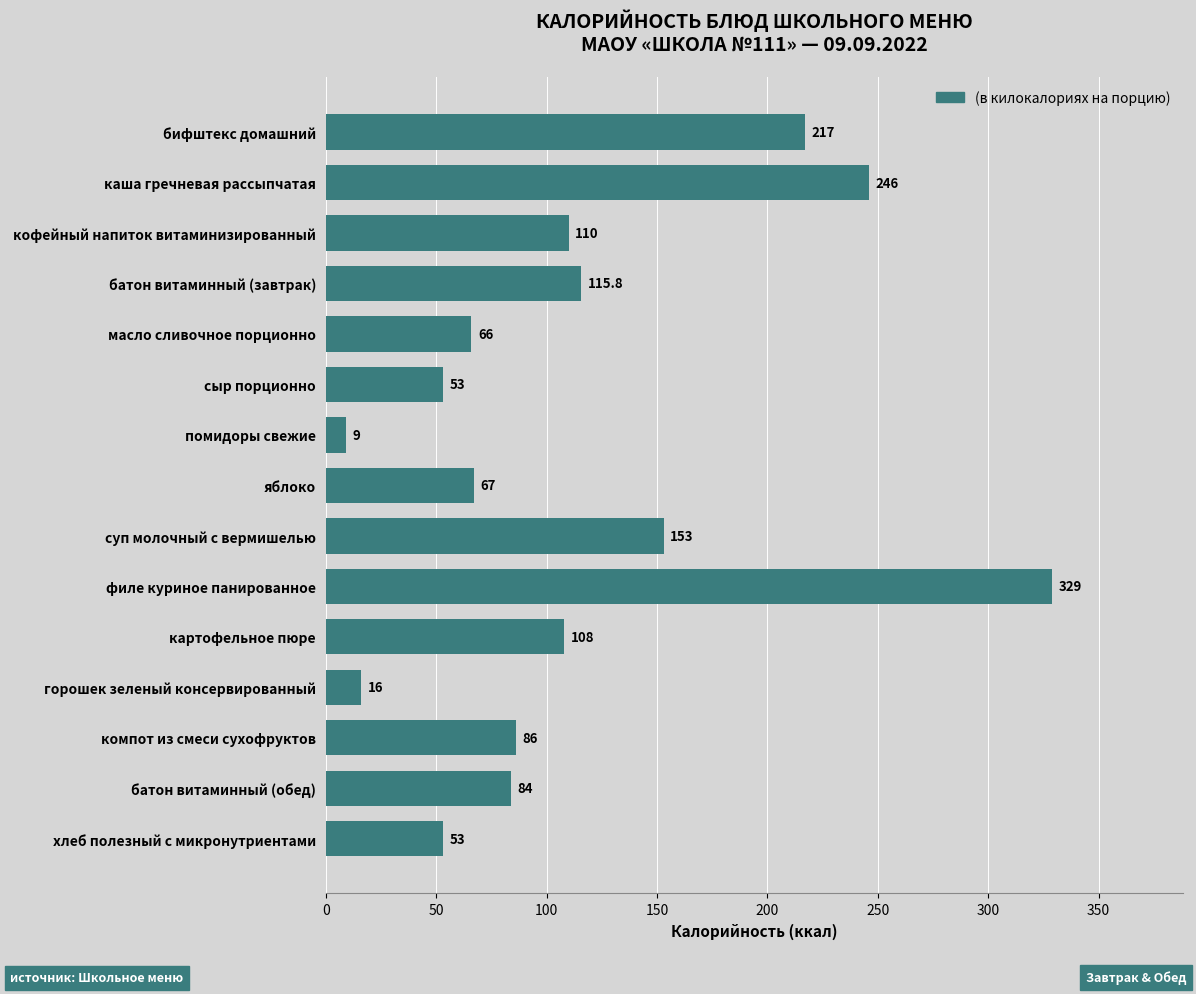

What is the maximum value shown in the chart?

329.0